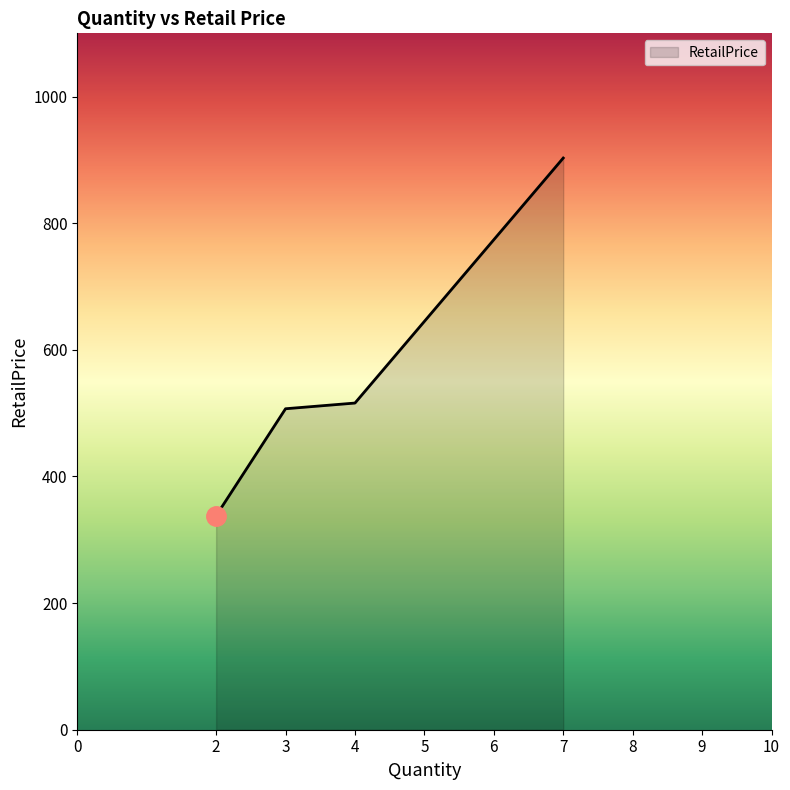

What is the difference between the maximum and second lowest values?

396